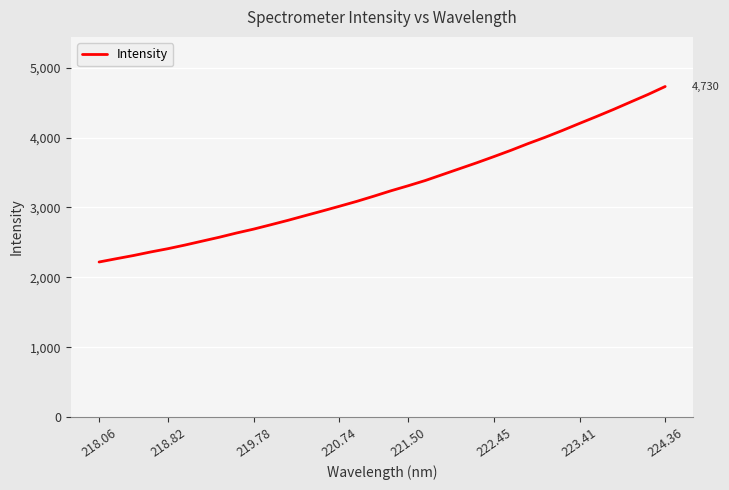

What is the smallest value displayed?

2220.7